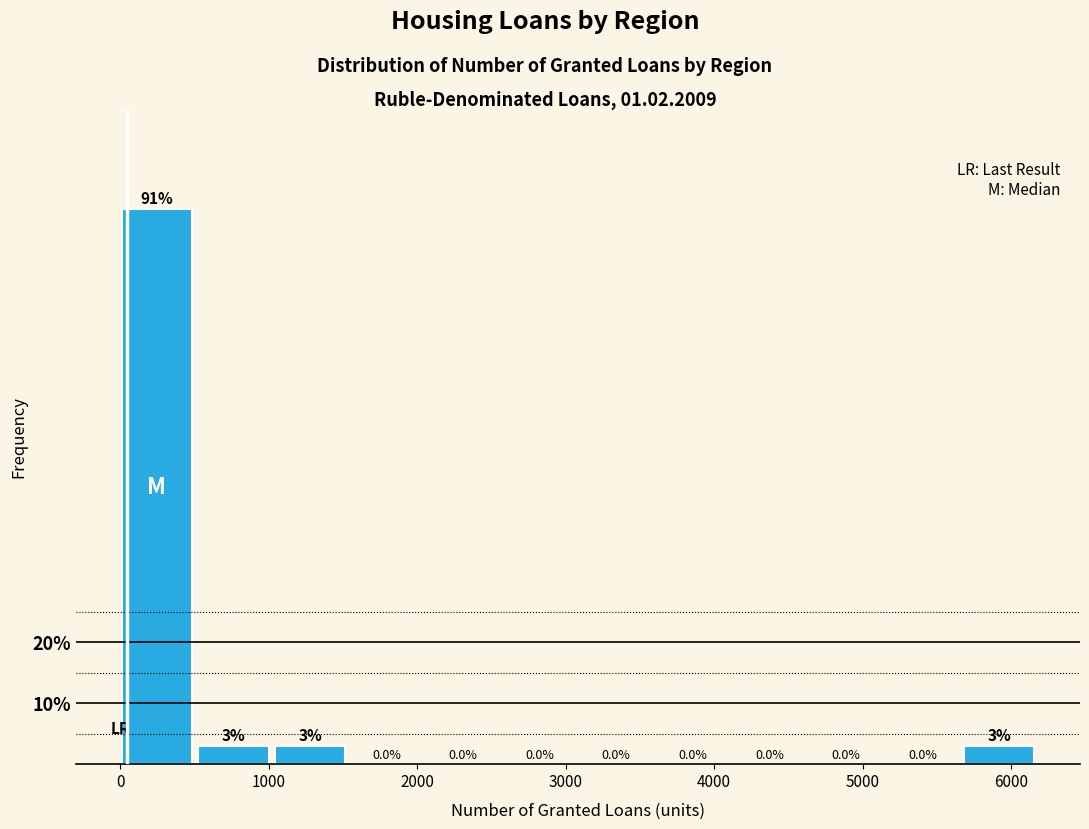

Over which range of the x-axis is the bar tallest?

0 to 500